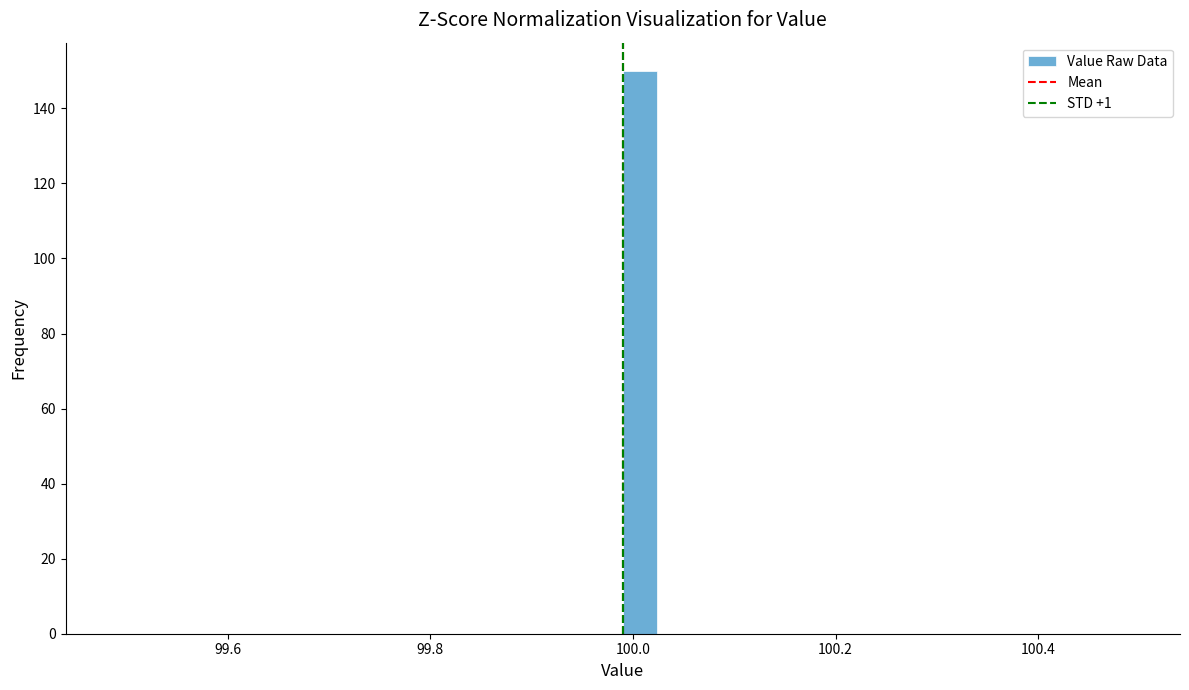

Around what value on the x-axis is the tallest bar? Give the approximate position of its centre, as read against the axis.

100.00